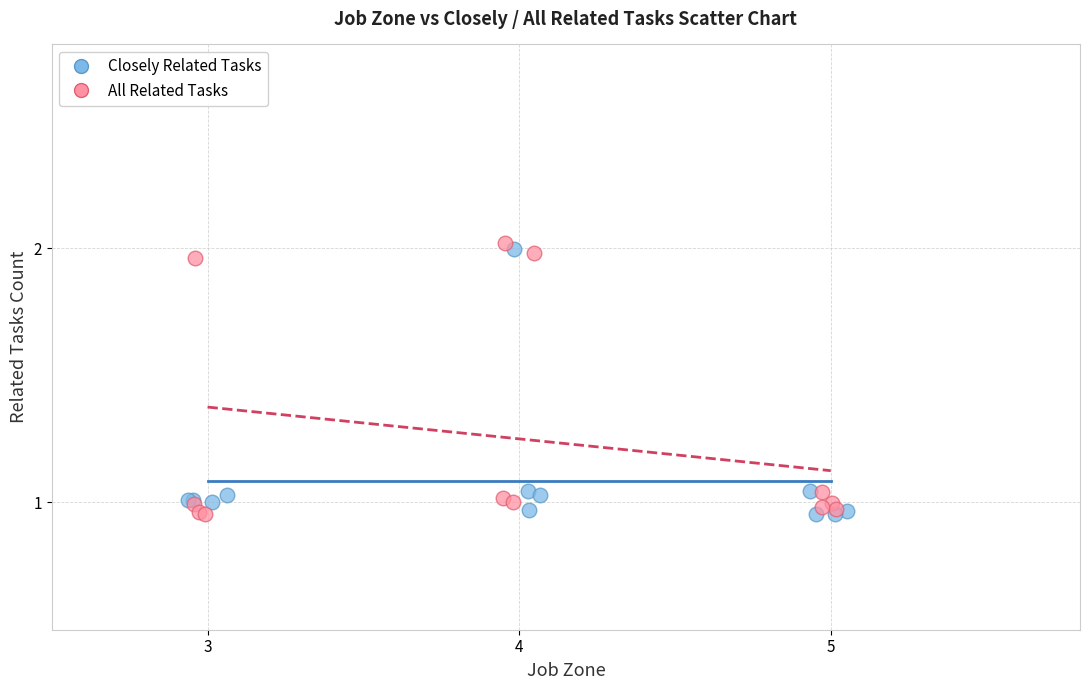

Which series has the largest Y range (max minus min)?

All Related Tasks